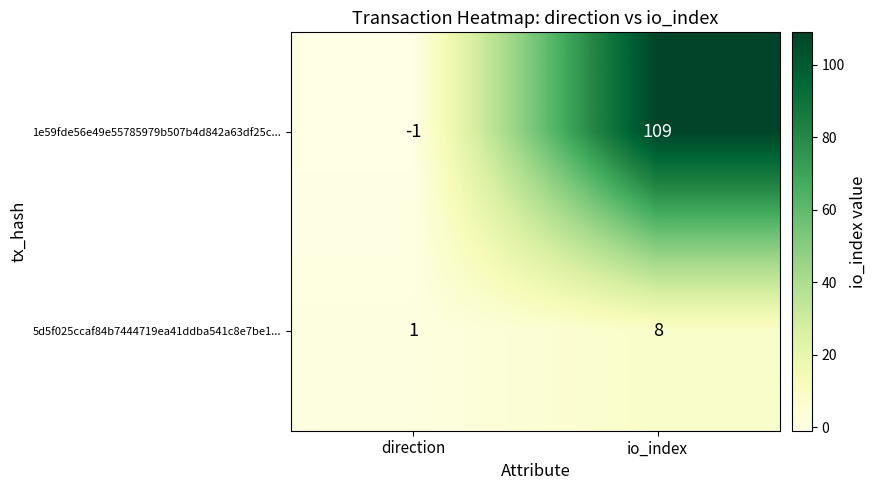

What is the sum of the 5d5f025ccaf84b7444719ea41ddba541c8e7be1... values at io_index and direction?

9